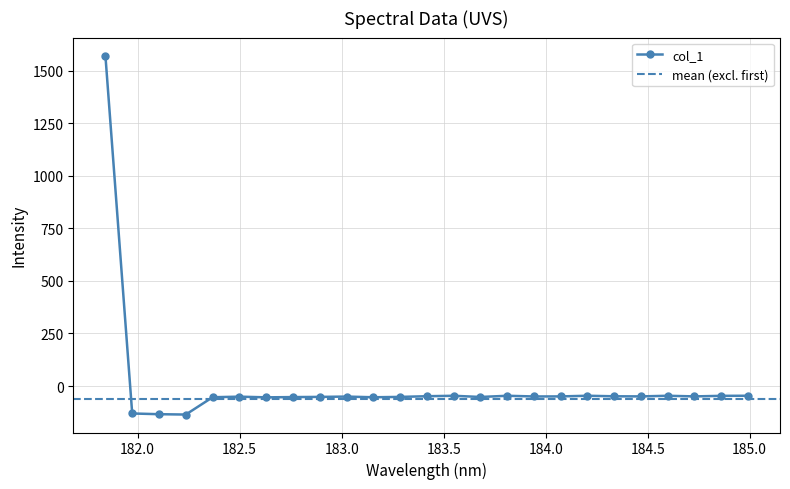

Reading left to right, transcribe all the data shown in this chart.

1571.9	-130.4	-133.9	-135.5	-53.2	-50.5	-53.7	-52.5	-51.6	-50.1	-53.3	-51.6	-48.4	-46.3	-52.0	-46.2	-49.5	-49.3	-46.1	-48.7	-49.2	-46.2	-49.2	-46.6	-46.1